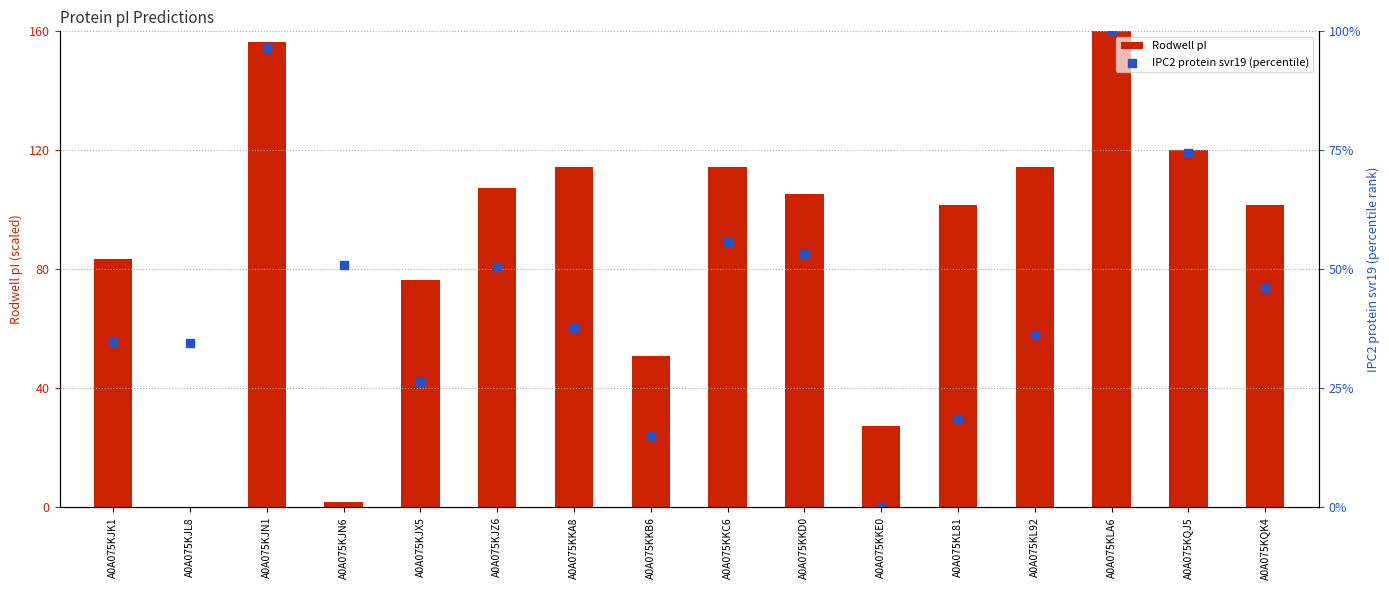

What are all the series names shown in the legend?

Rodwell pI, IPC2 protein svr19 (percentile)